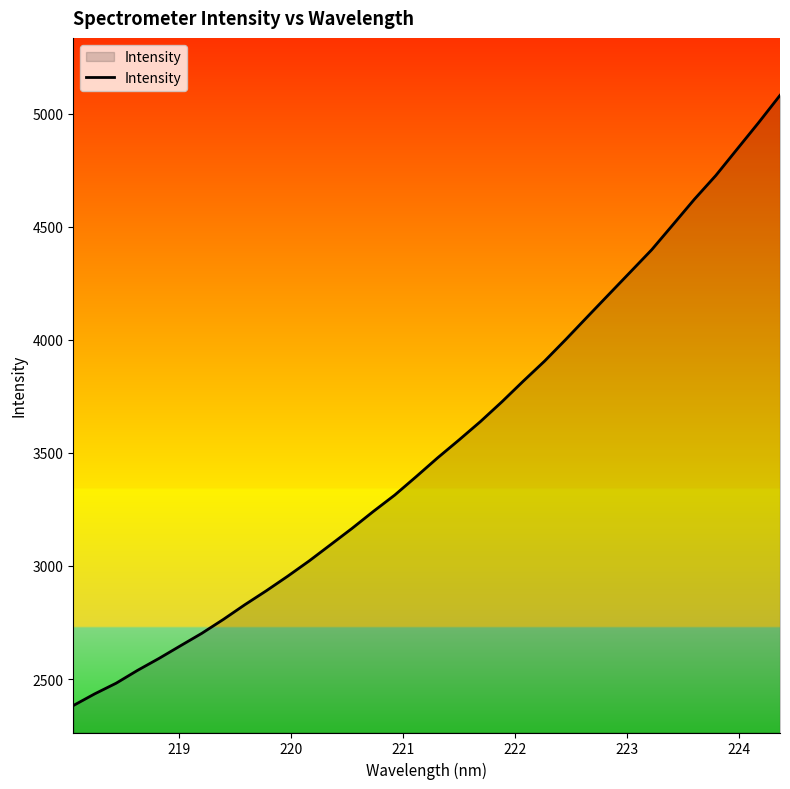

What is the greatest value displayed?

5081.3